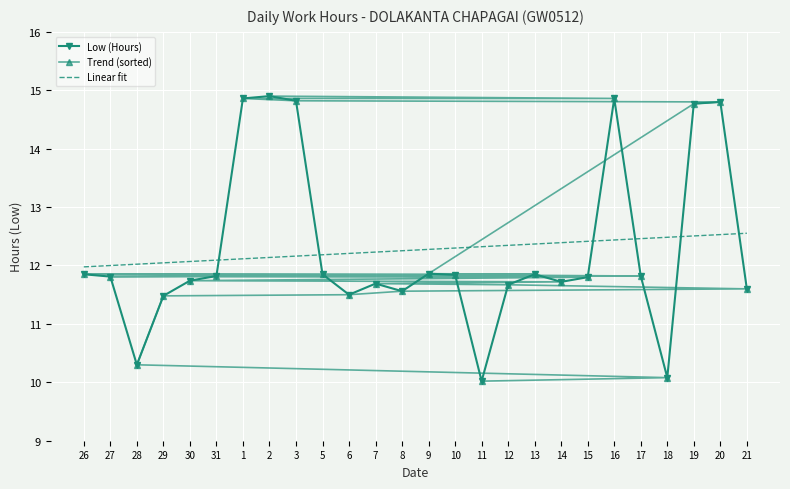

The value of Trend (sorted) at 28 is 18.5. True or false?

False